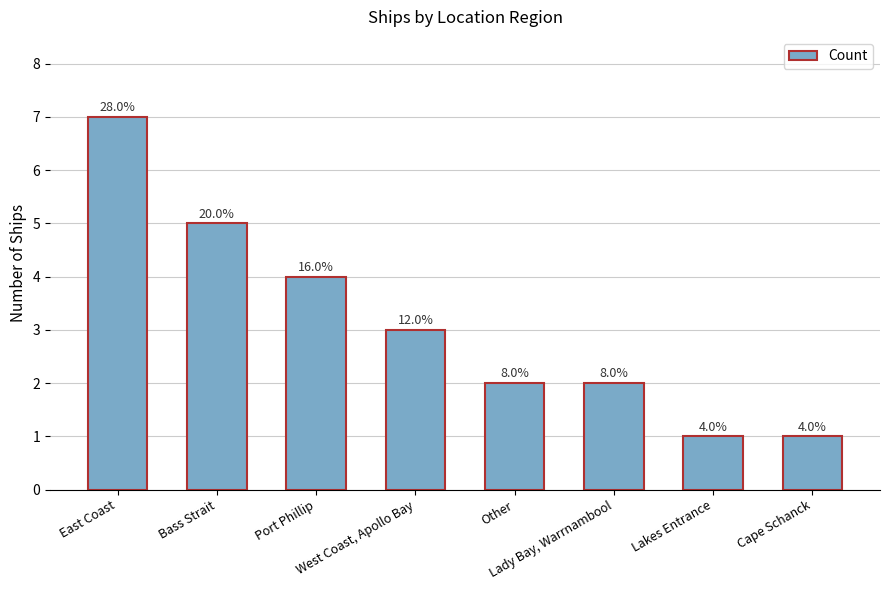

What is the change in value from Lady Bay, Warrnambool to Lakes Entrance?

-1